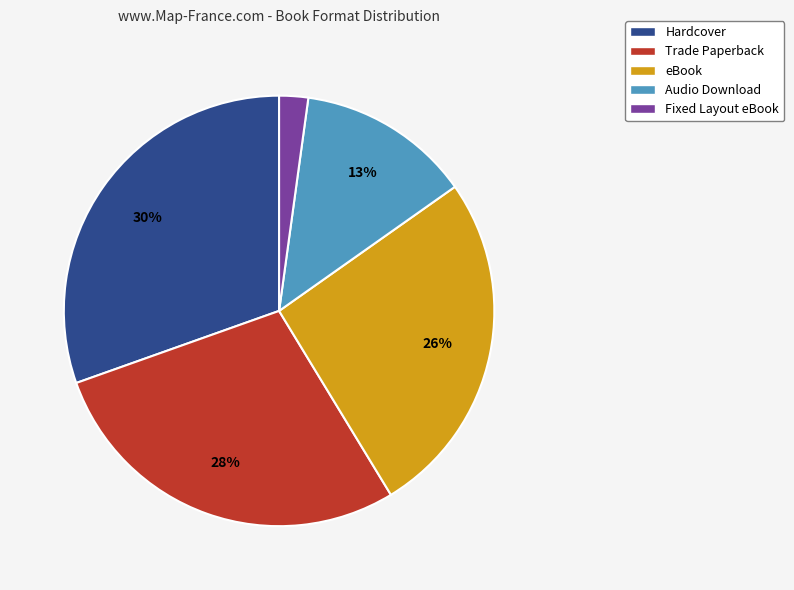

Combined, do eBook and Fixed Layout eBook account for over 50%?

No